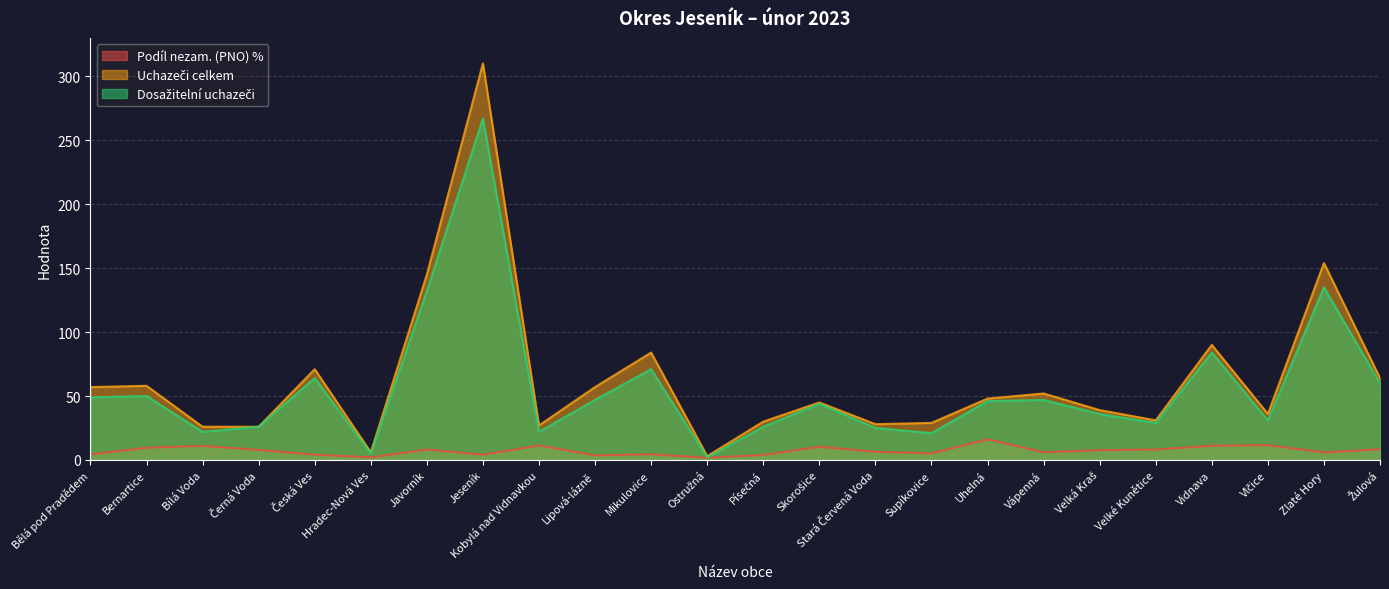

What is the label of the 4th point from the right?

Vidnava